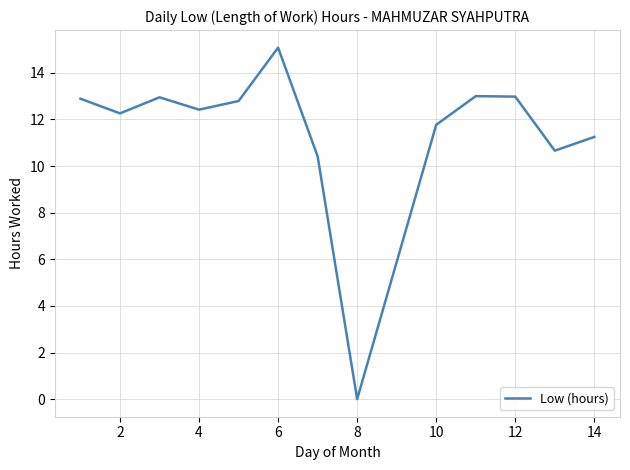

What is the greatest value displayed?

15.1